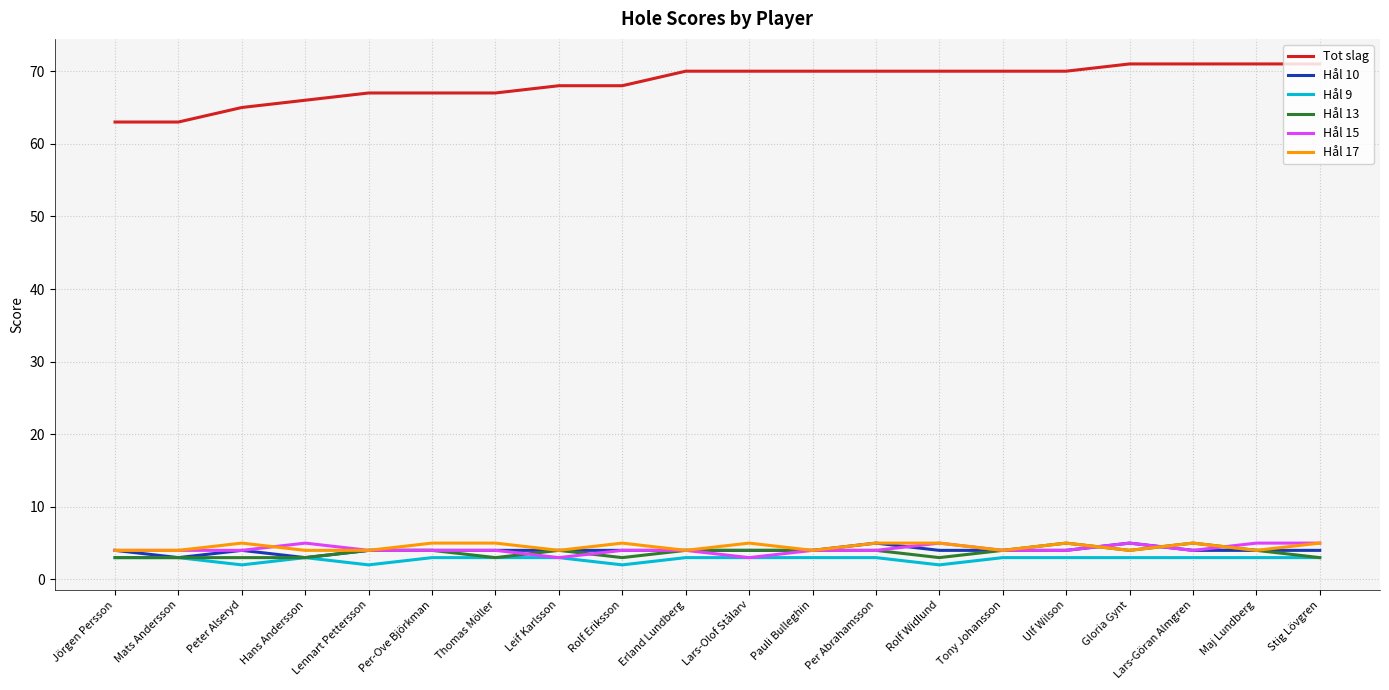

What is the average value of the Hål 15 series?

4